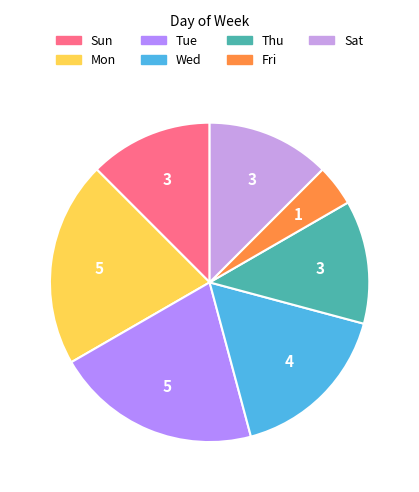

To the nearest percent, what is the difference between the largest and smallest slice percentages?

17%